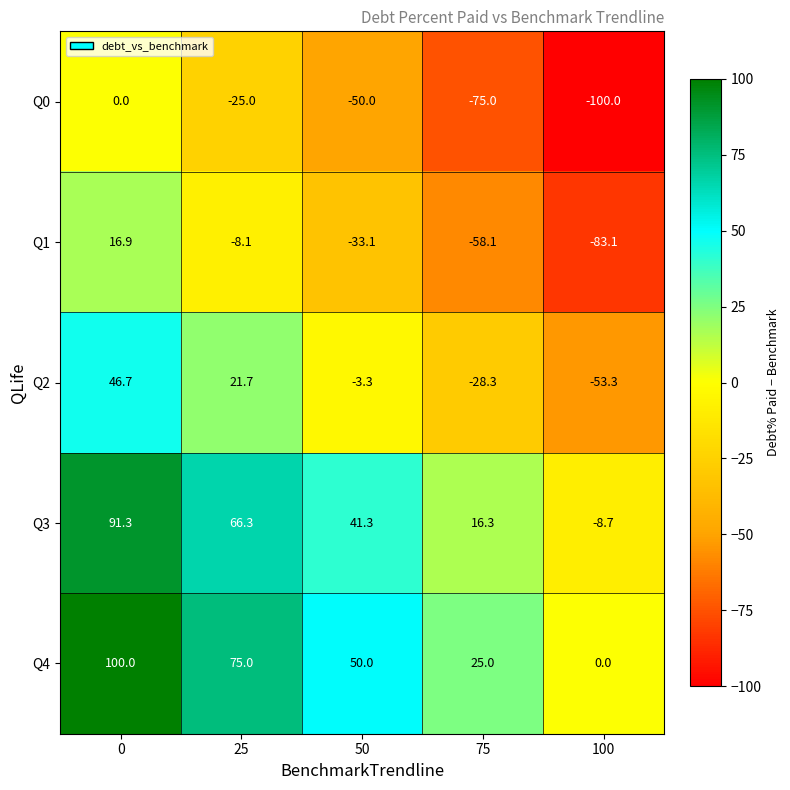

Read the Q3 value at 0.

91.3